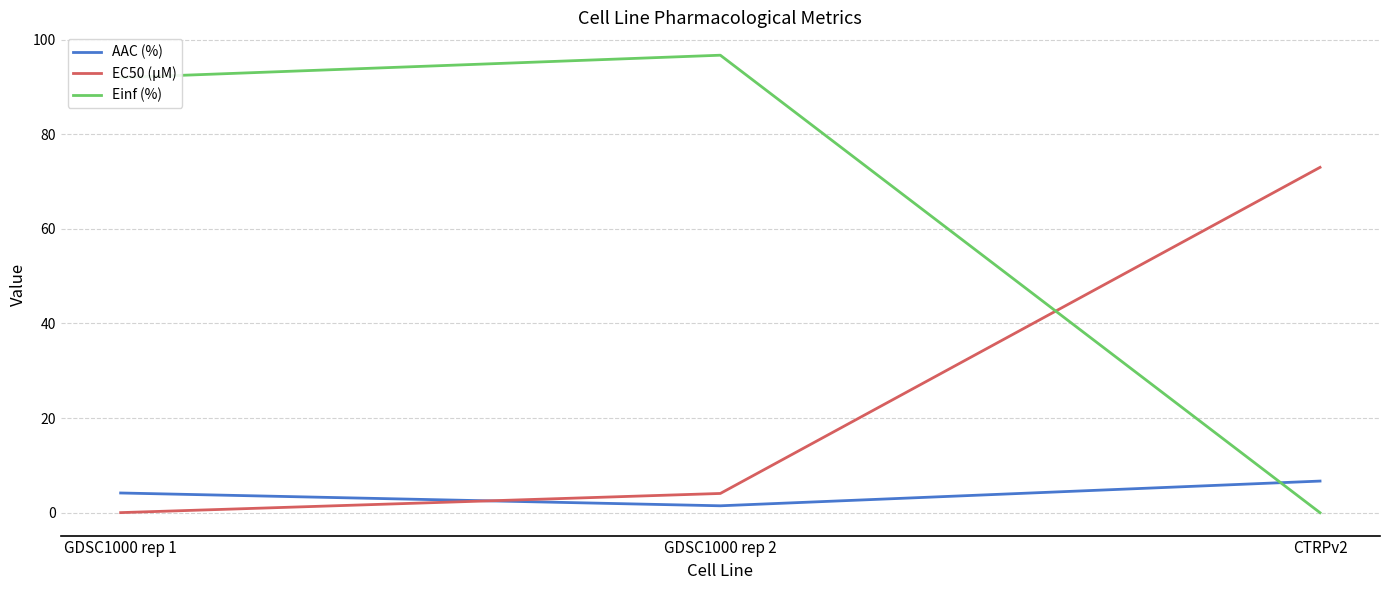

Where does the Einf (%) series first go above 91?

GDSC1000 rep 1